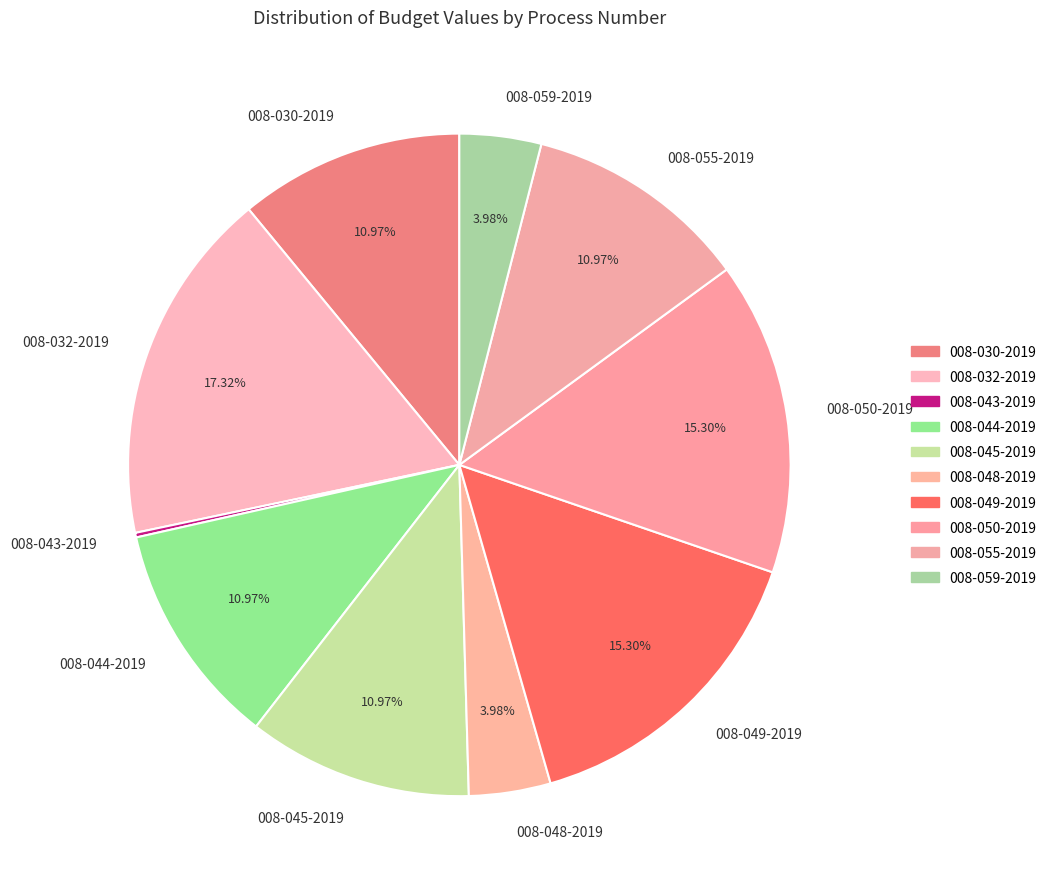

How much of the chart is everything except 008-030-2019?

89.0%